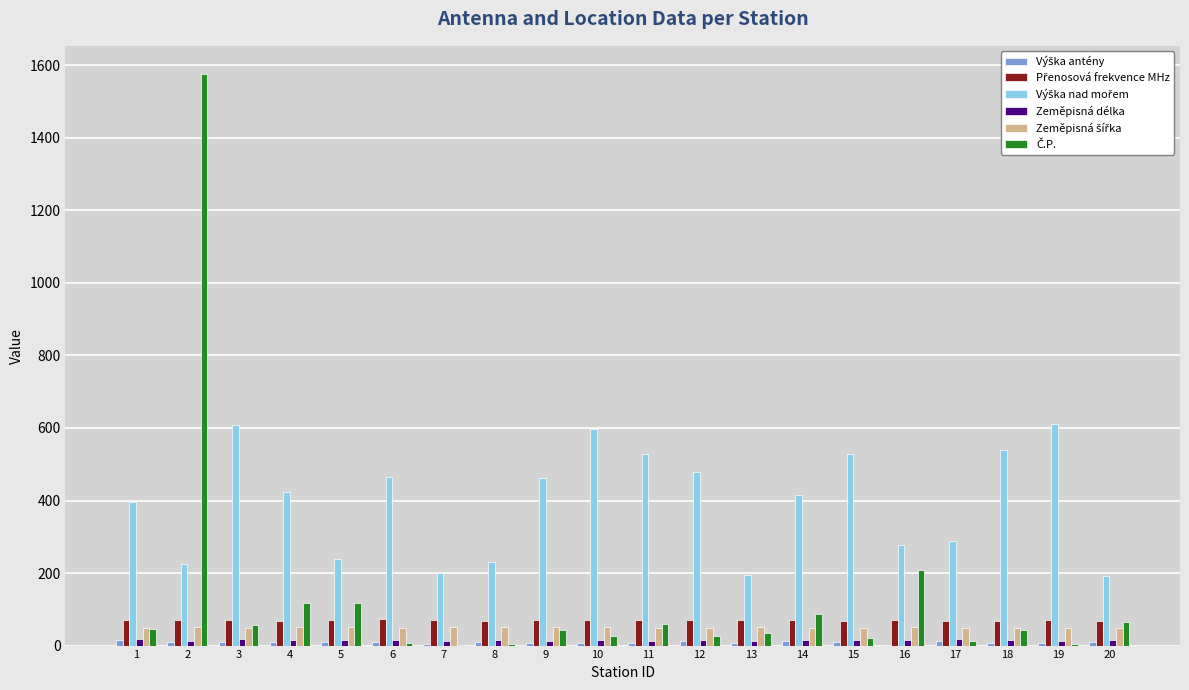

What is the smallest value displayed?

2.0